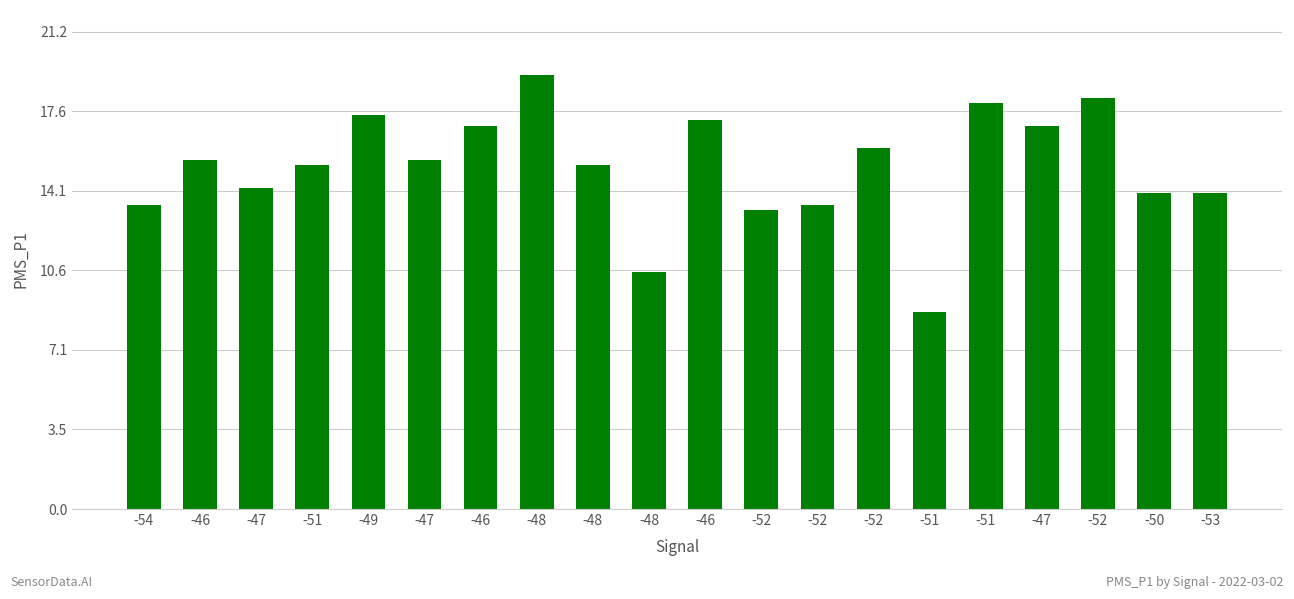

How many values exceed 15?

12